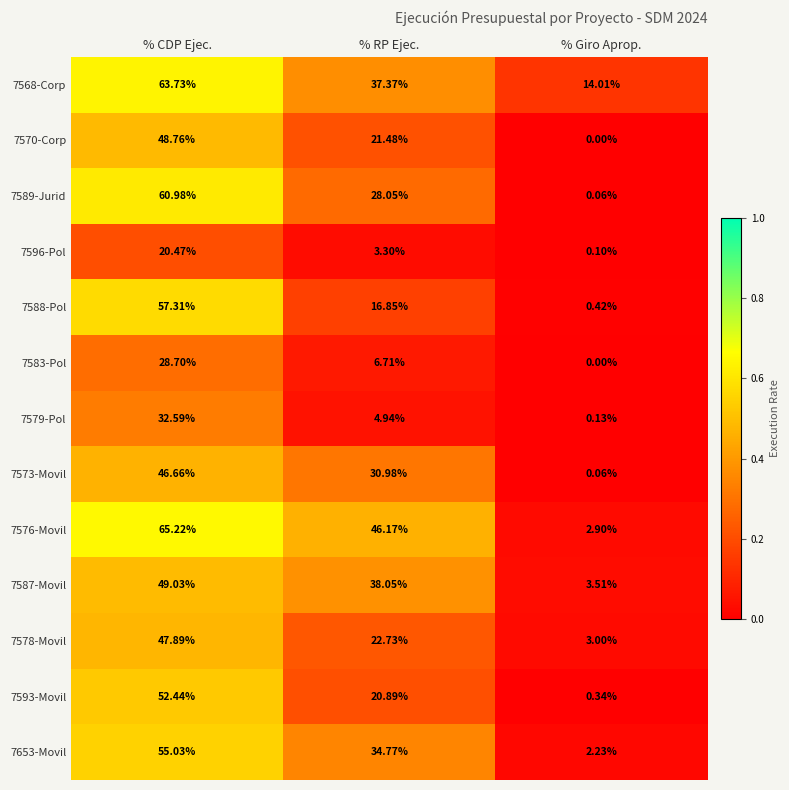

At which category is the sum across all series the highest?

% CDP Ejec.